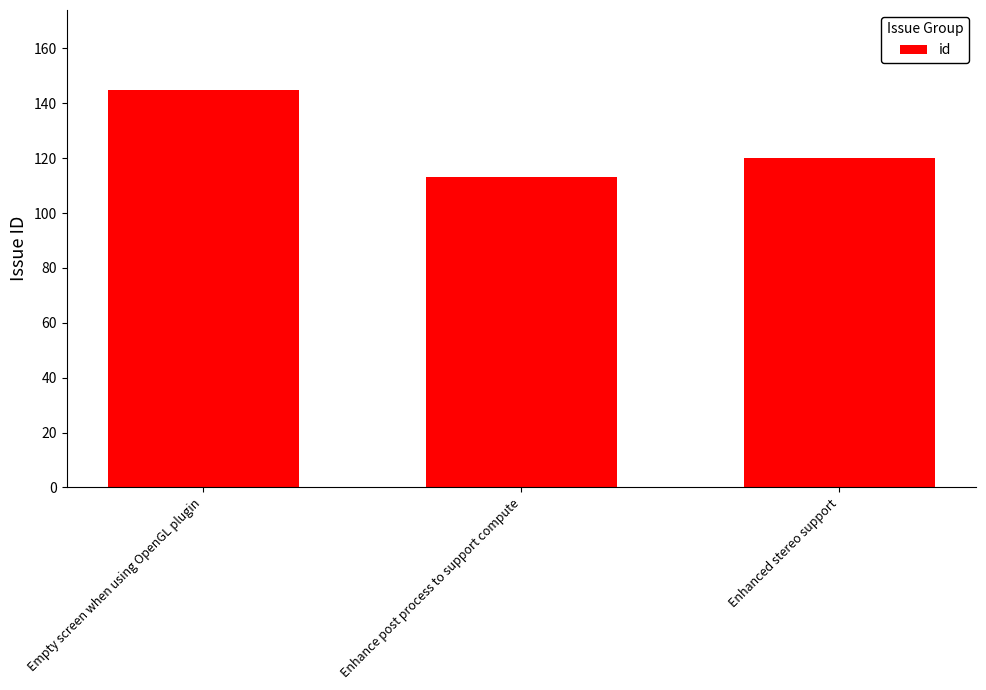

What value does the data have at Empty screen when using OpenGL plugin, to the nearest 5?

145